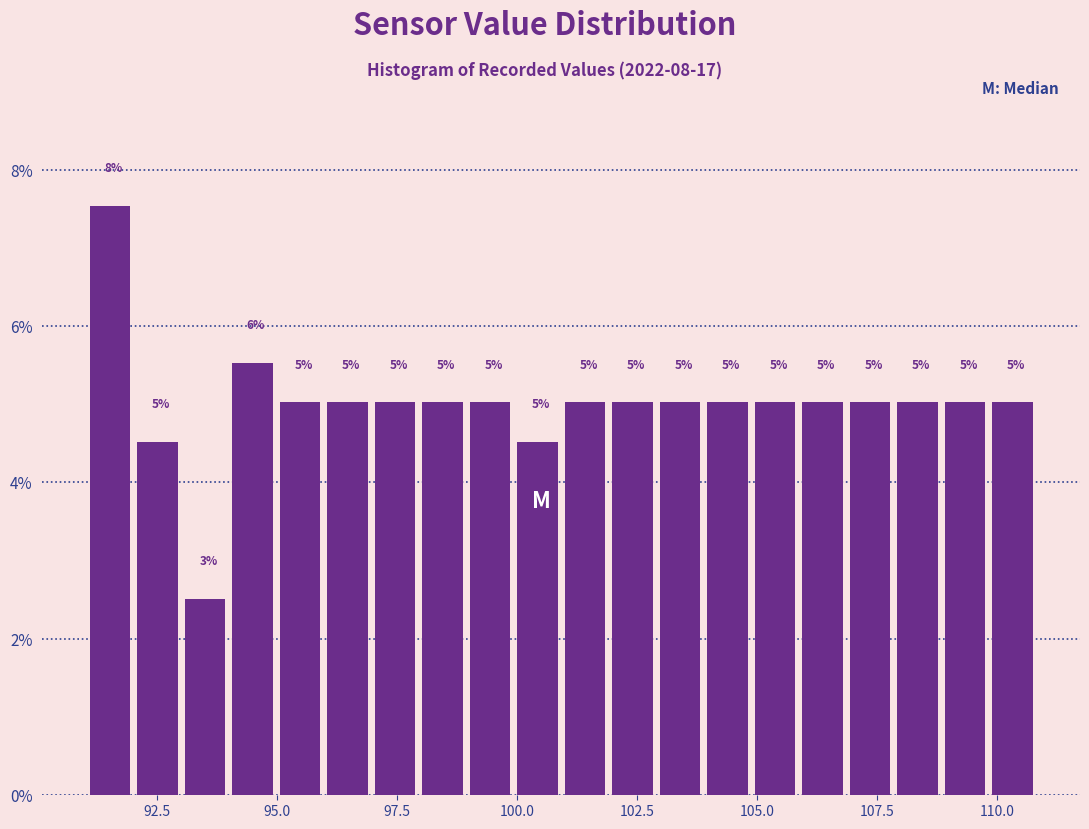

Around what value on the x-axis is the tallest bar? Give the approximate position of its centre, as read against the axis.

91.5